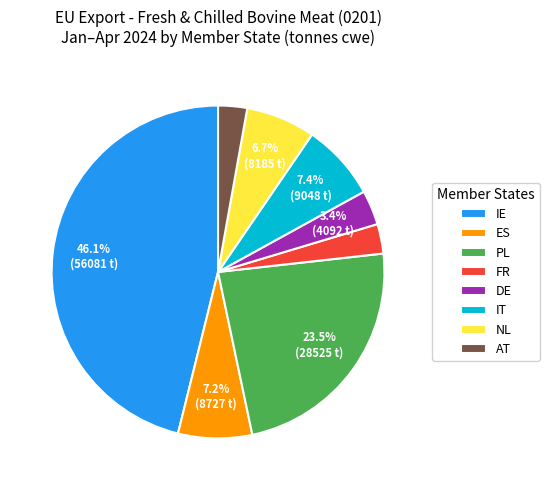

What percentage is the AT slice, to the nearest percent?

3%